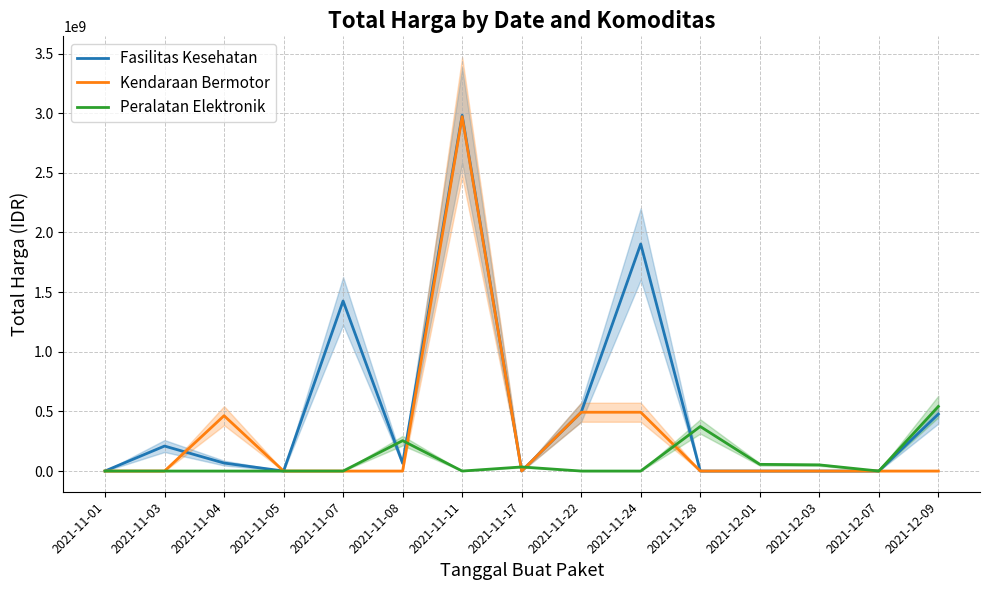

At which category is the sum across all series the highest?

2021-11-11